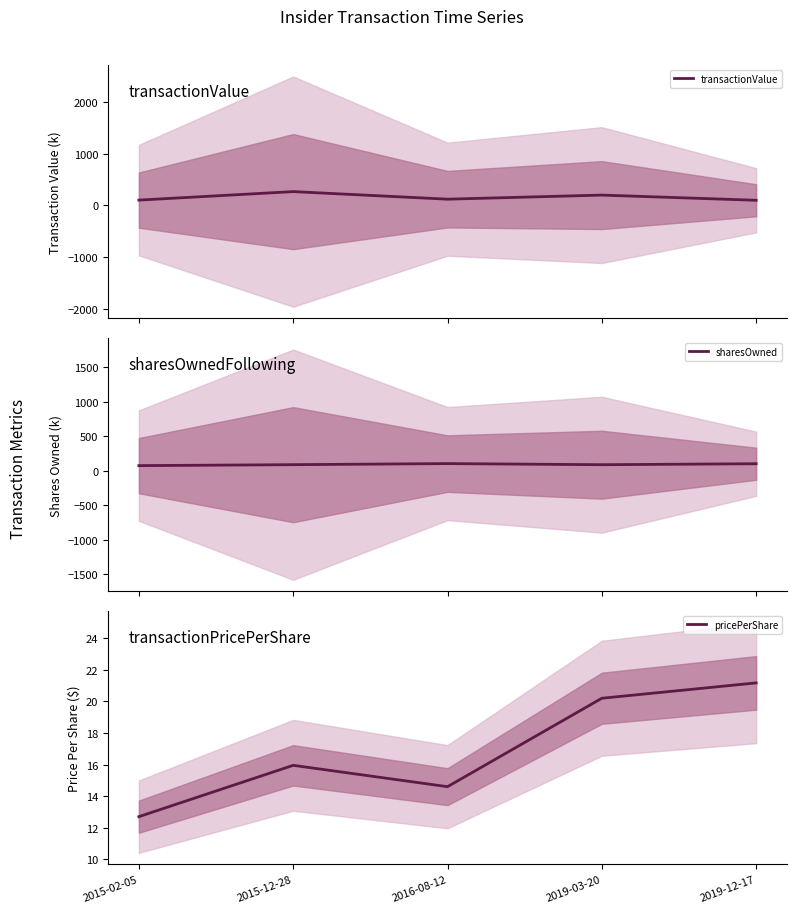

True or false: sharesOwned has a value of 88.7 at 2015-12-28.

True